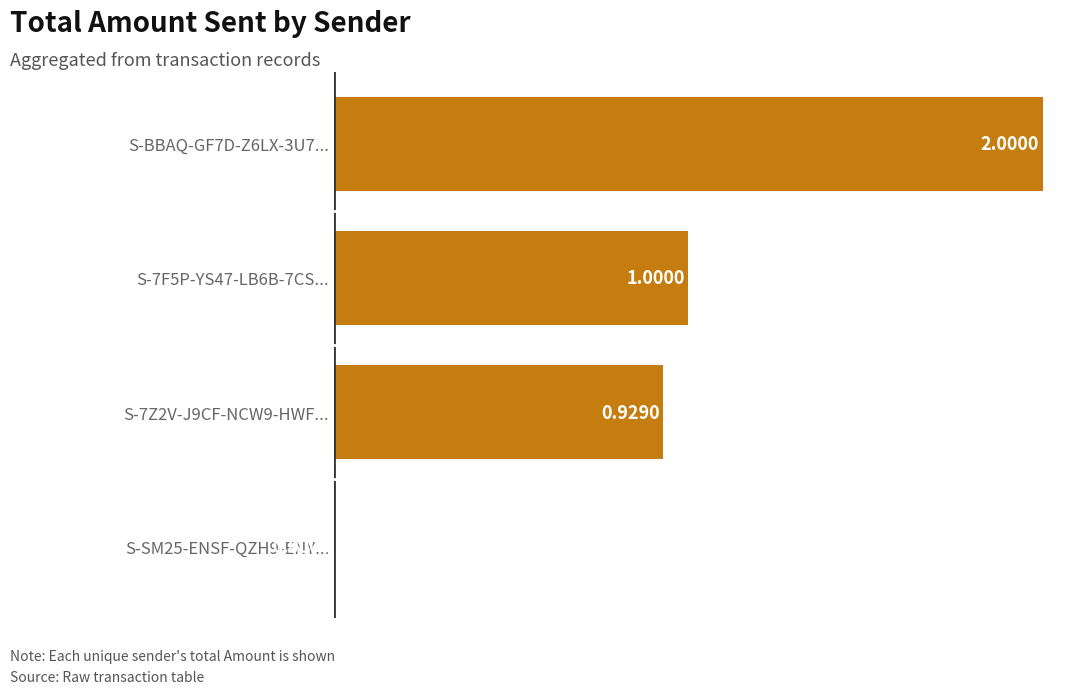

How many values are between 0 and 2?

4